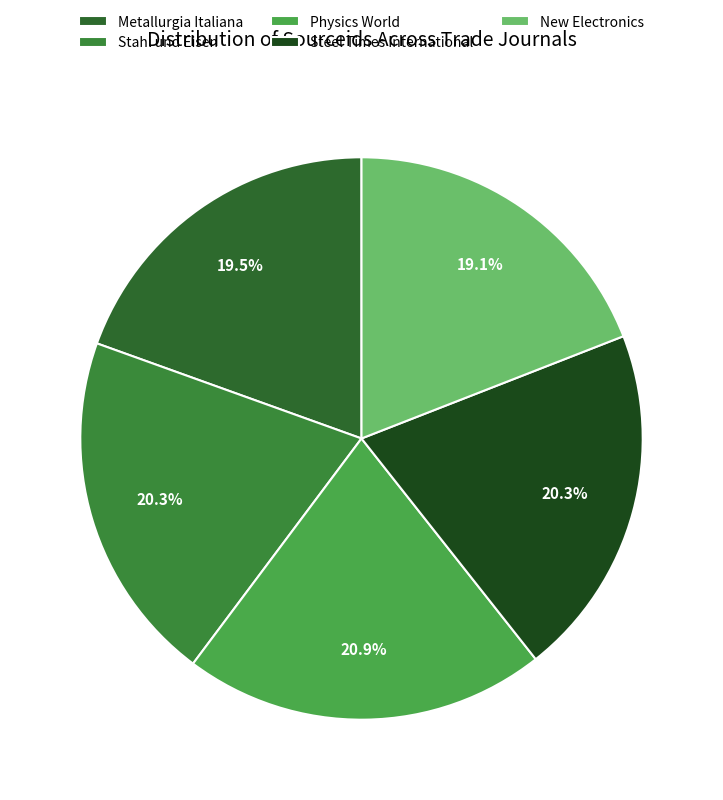

To the nearest percent, what percentage of the pie is Metallurgia Italiana?

20%